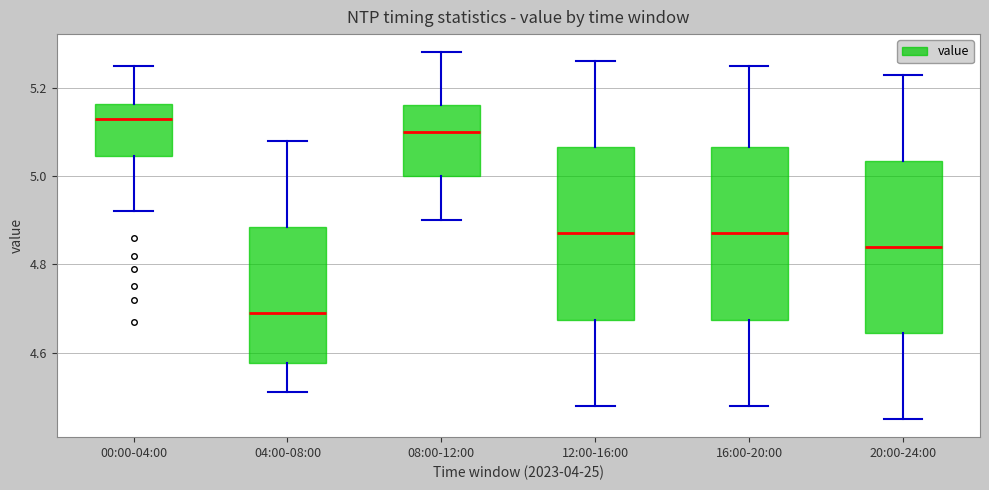

Which box's median line is the highest?

00:00-04:00